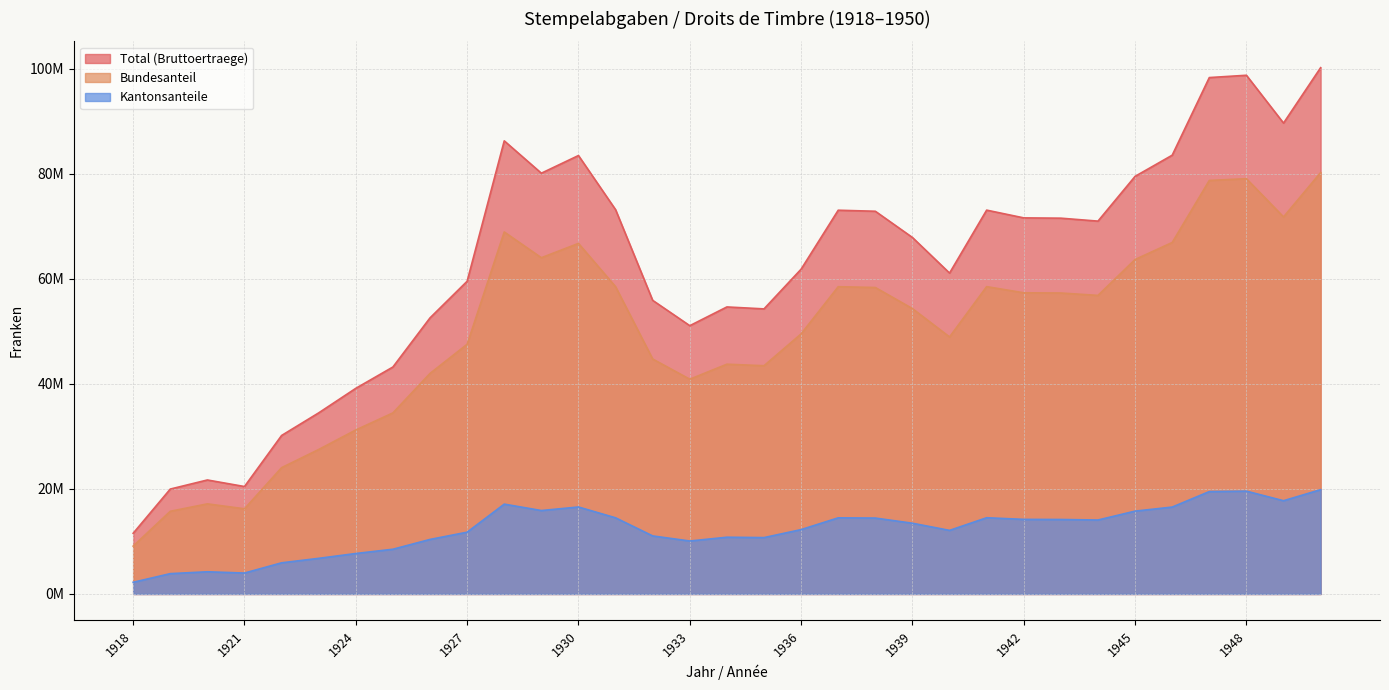

The value of Kantonsanteile at 1942 is 7826297. True or false?

False